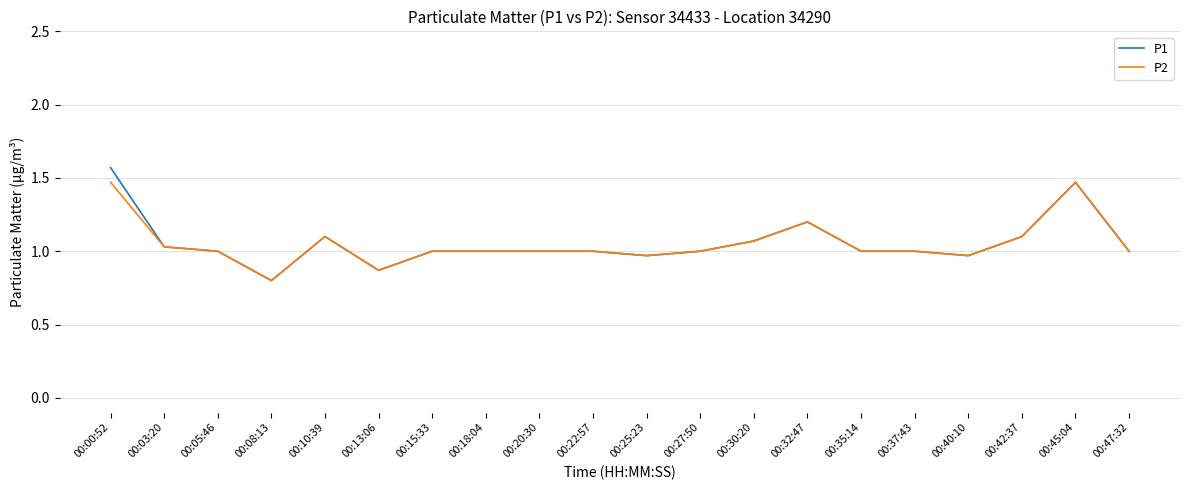

What is the smallest value displayed?

0.8